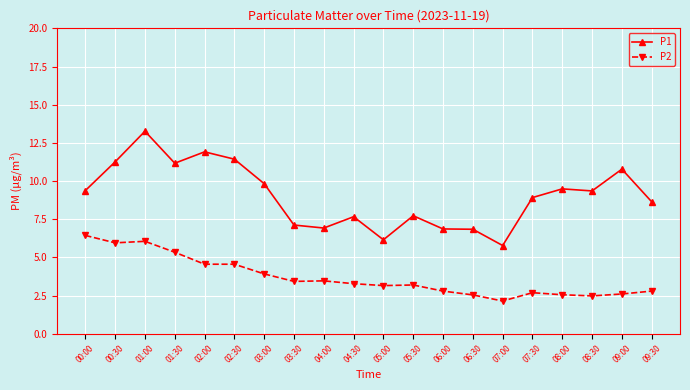

What is the difference between the maximum and minimum values in the P1 series?

7.5